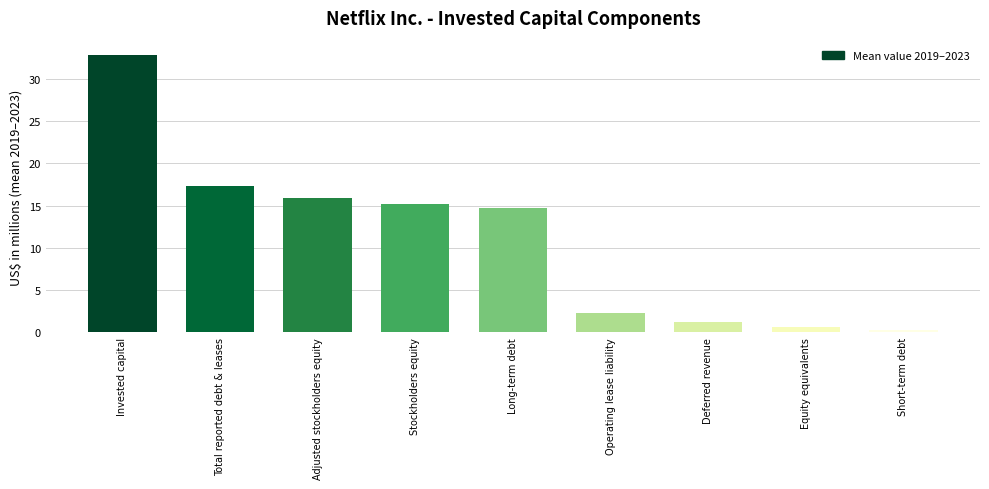

Approximately how many times larger is the value at Invested capital compared to Deferred revenue?

27.6